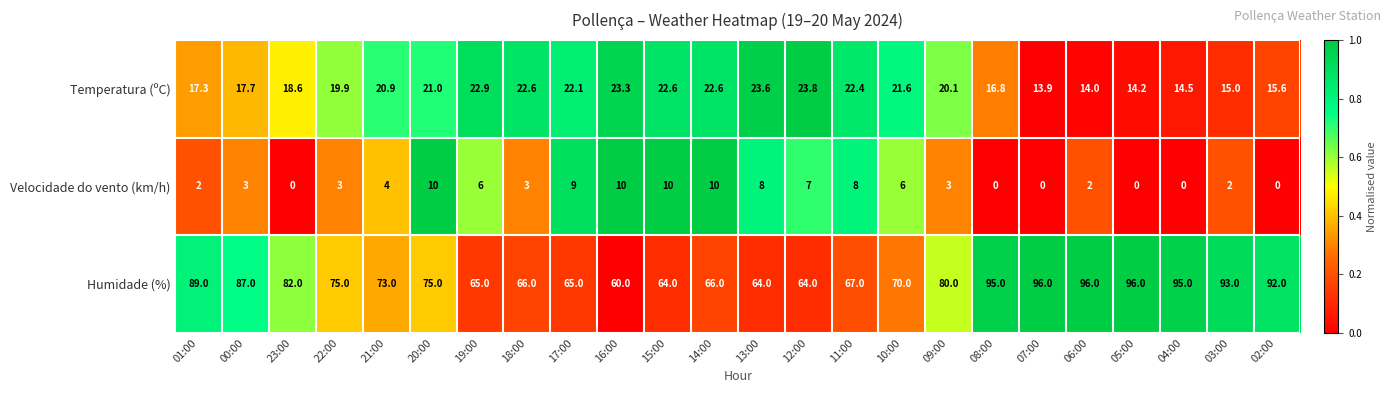

What is the minimum value for Humidade (%)?

60.0